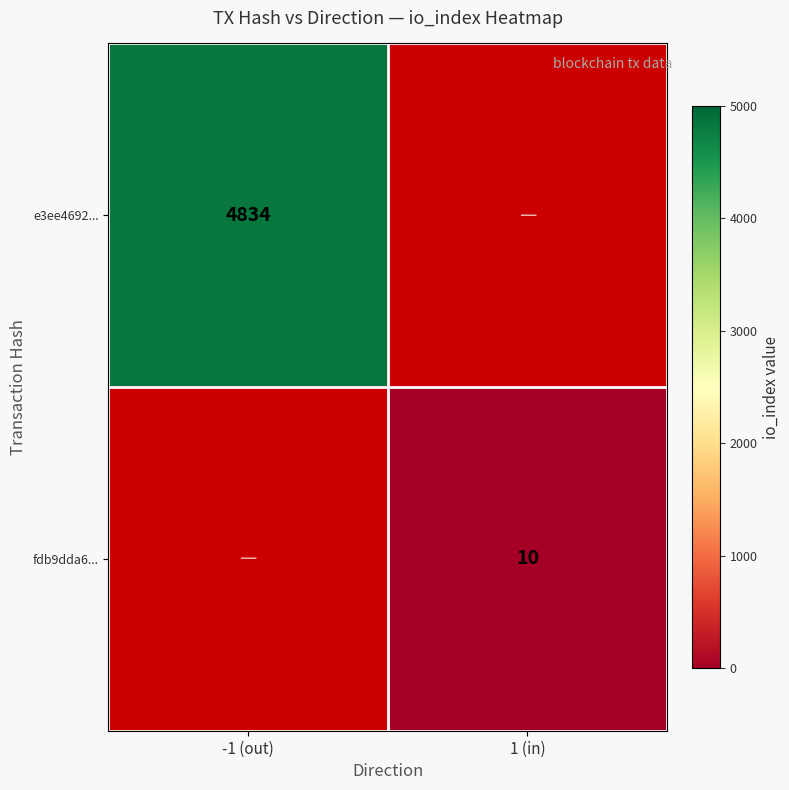

The value of fdb9dda6... at 1 (in) is 16. True or false?

False